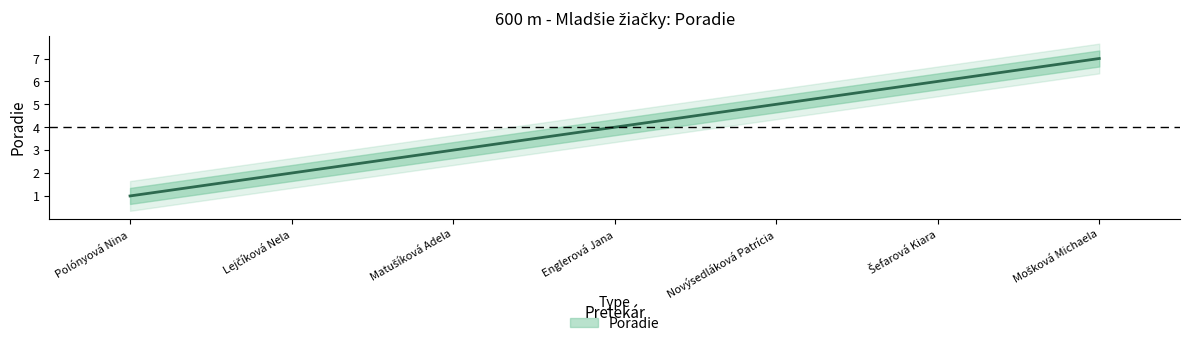

How many values are below 4?

3